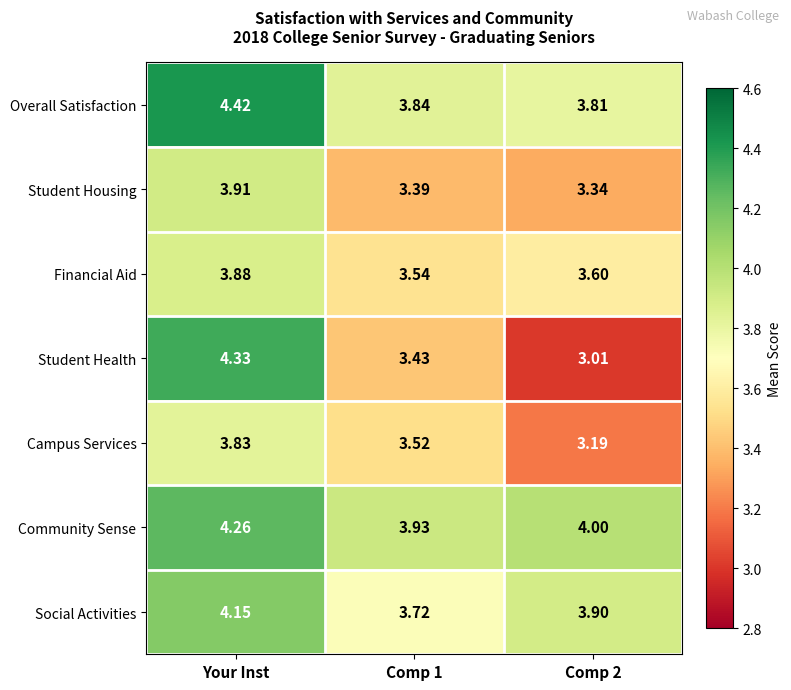

What is the total value across all series at Your Inst?

28.8